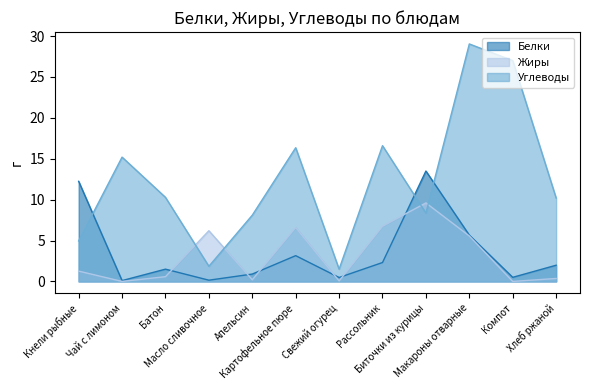

What is the label of the 3rd point from the left?

Батон